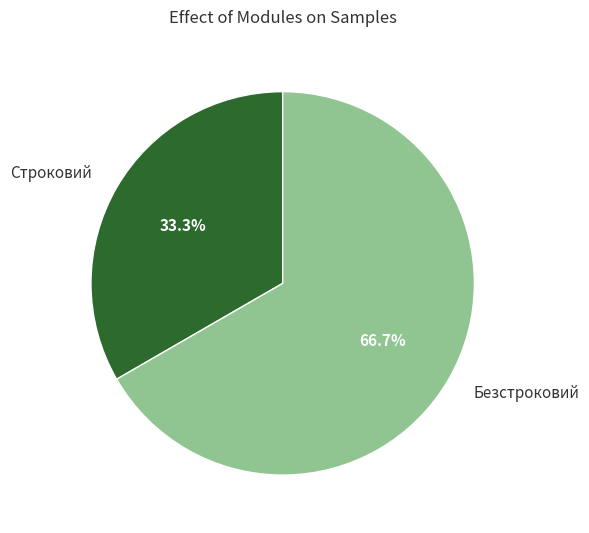

What is the ratio of the value at Безстроковий to the value at Строковий?

2.0